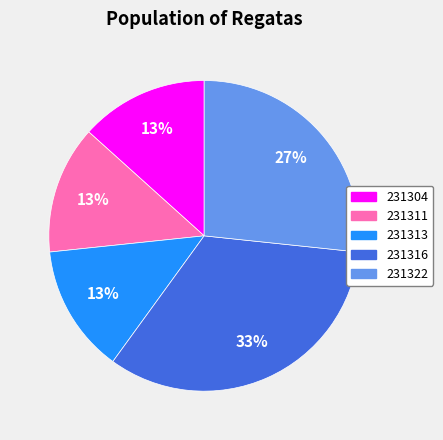

Combined, do 231316 and 231311 account for over 50%?

No